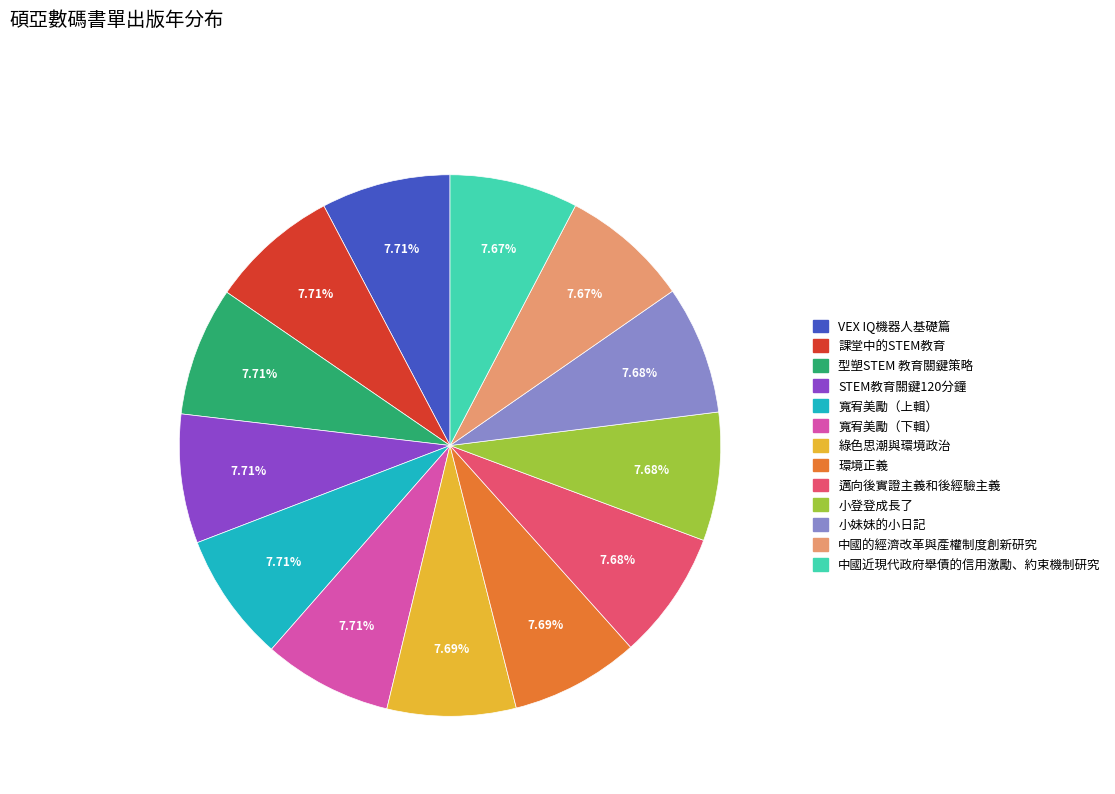

To the nearest percent, what is the combined percentage of 寬宥美勵（上輯） and VEX IQ機器人基礎篇?

15%